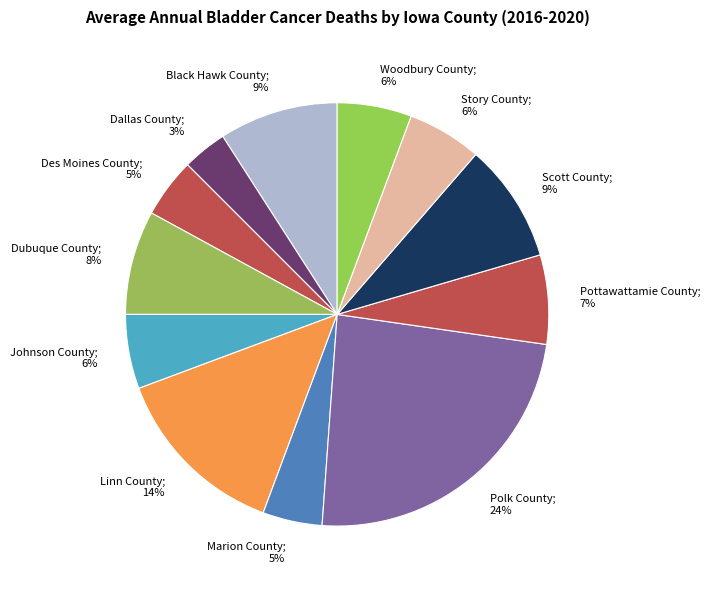

Between Pottawattamie County and Dubuque County, which is larger?

Dubuque County